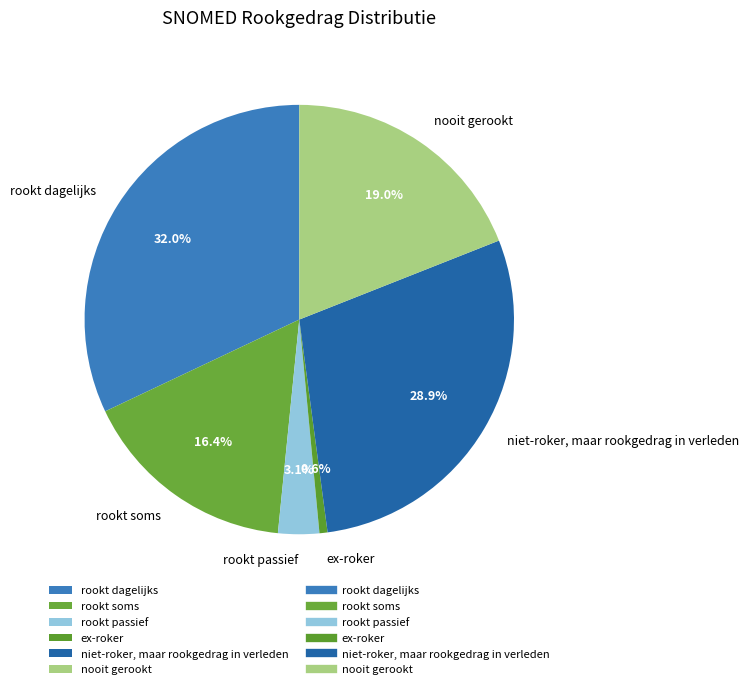

Does niet-roker, maar rookgedrag in verleden account for over 50% of the chart?

No